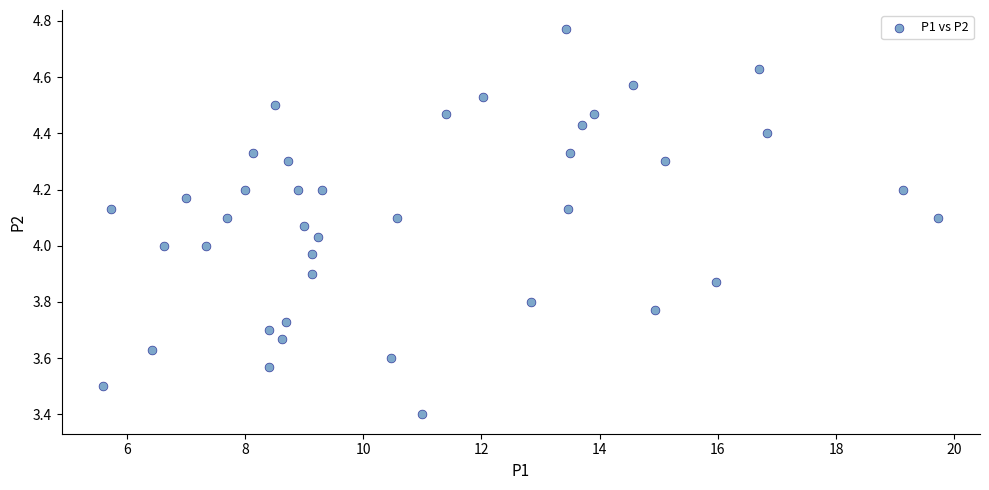

What is the range of Y values (max minus min)?

1.4